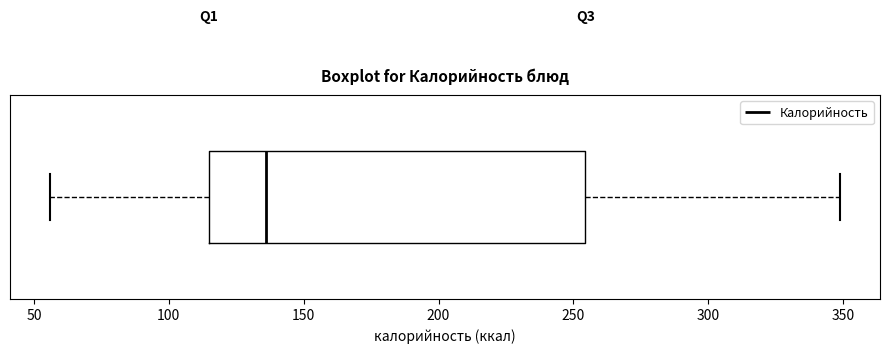

Transcribe this box plot: give where the median line is, the range the box spans, and where the two whiskers end, as read against the x-axis. The values are not printed on the chart, so give them approximately, as read against the axis.

median 135, box 115 to 255, whiskers 55 to 350